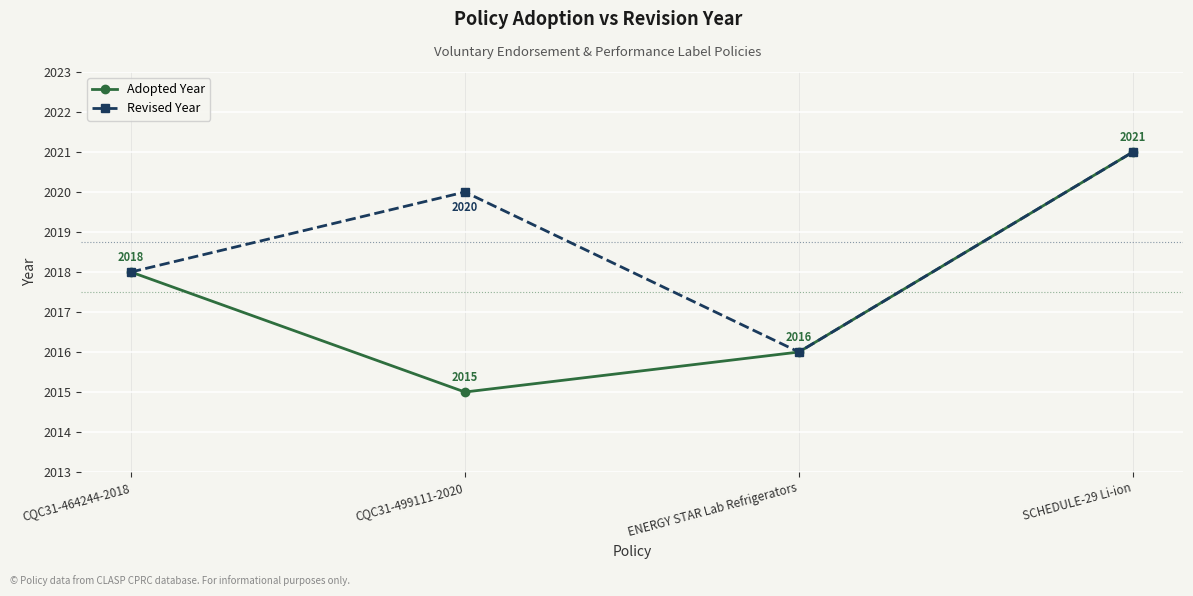

What is the minimum value shown in the chart?

2015